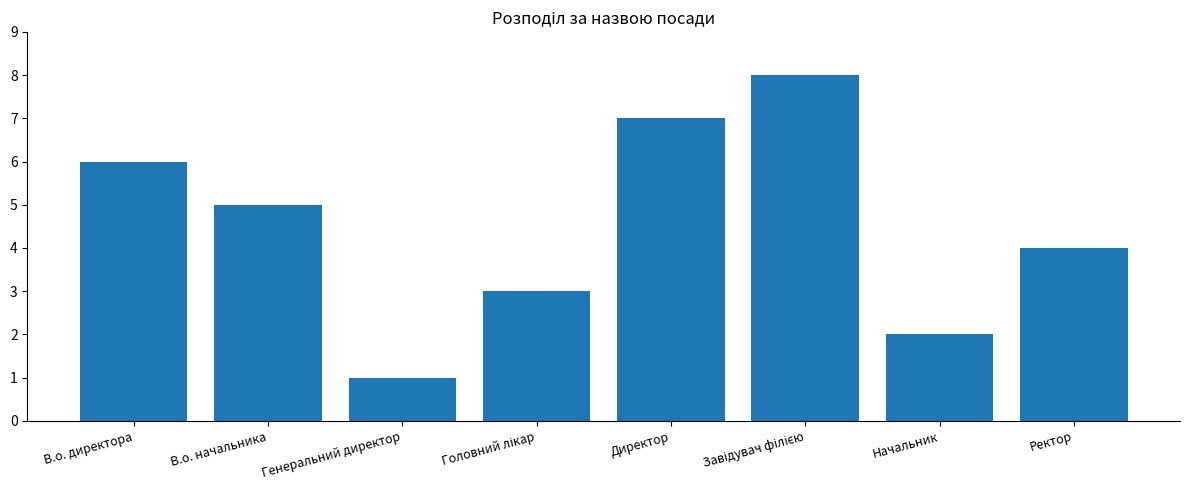

Which has a higher value, Генеральний директор or Директор?

Директор